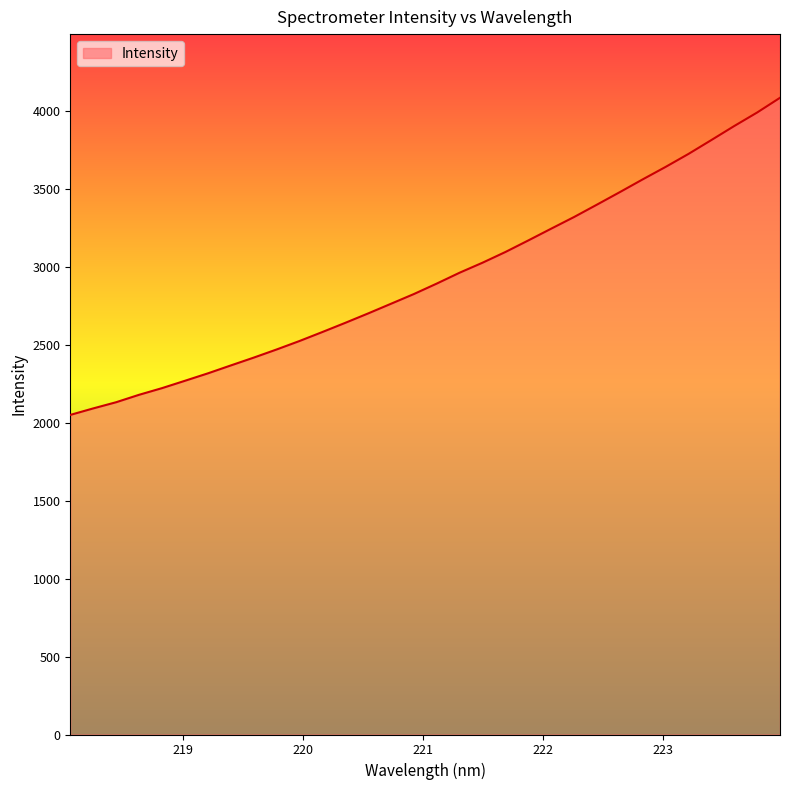

Reading left to right, what are all the values shown in this chart?

2050.7	2092.4	2132.0	2179.7	2222.4	2269.6	2317.1	2367.9	2418.1	2470.3	2524.7	2582.5	2641.4	2701.8	2764.0	2826.4	2893.6	2963.5	3027.6	3096.3	3170.5	3246.0	3320.8	3400.2	3480.5	3562.3	3642.2	3725.5	3814.5	3904.5	3991.1	4085.6